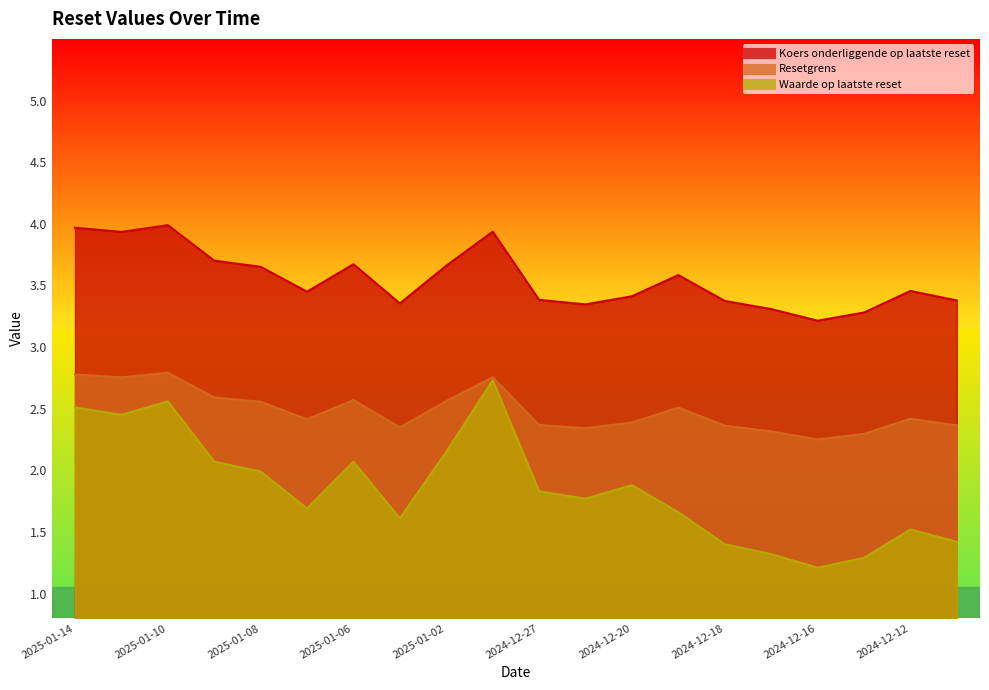

At how many categories does at least one series exceed 2?

20